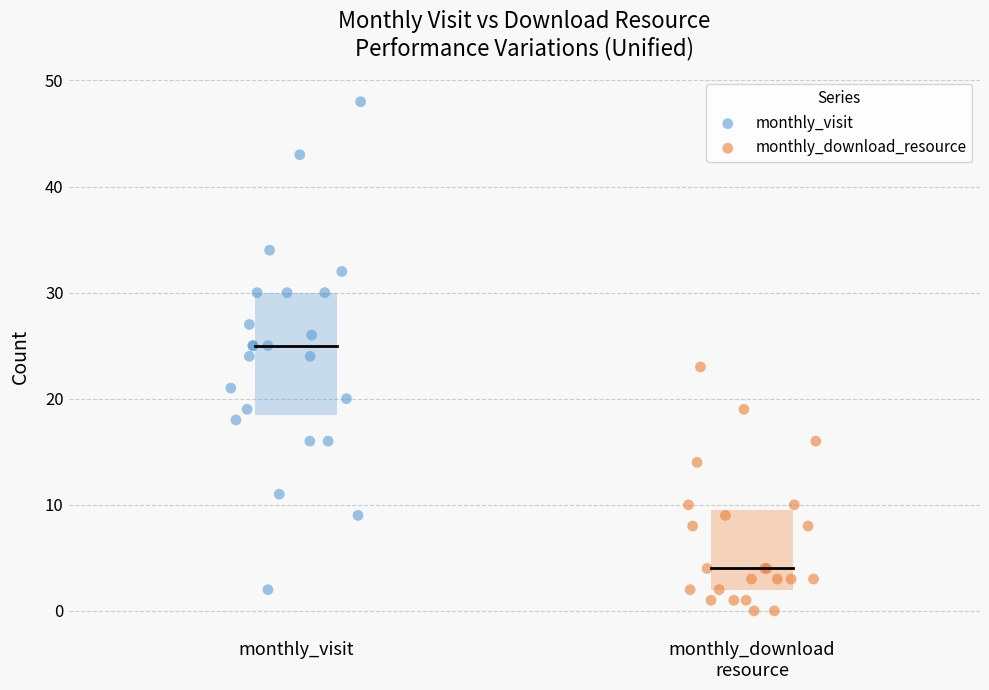

Which series has the largest Y range (max minus min)?

monthly_visit